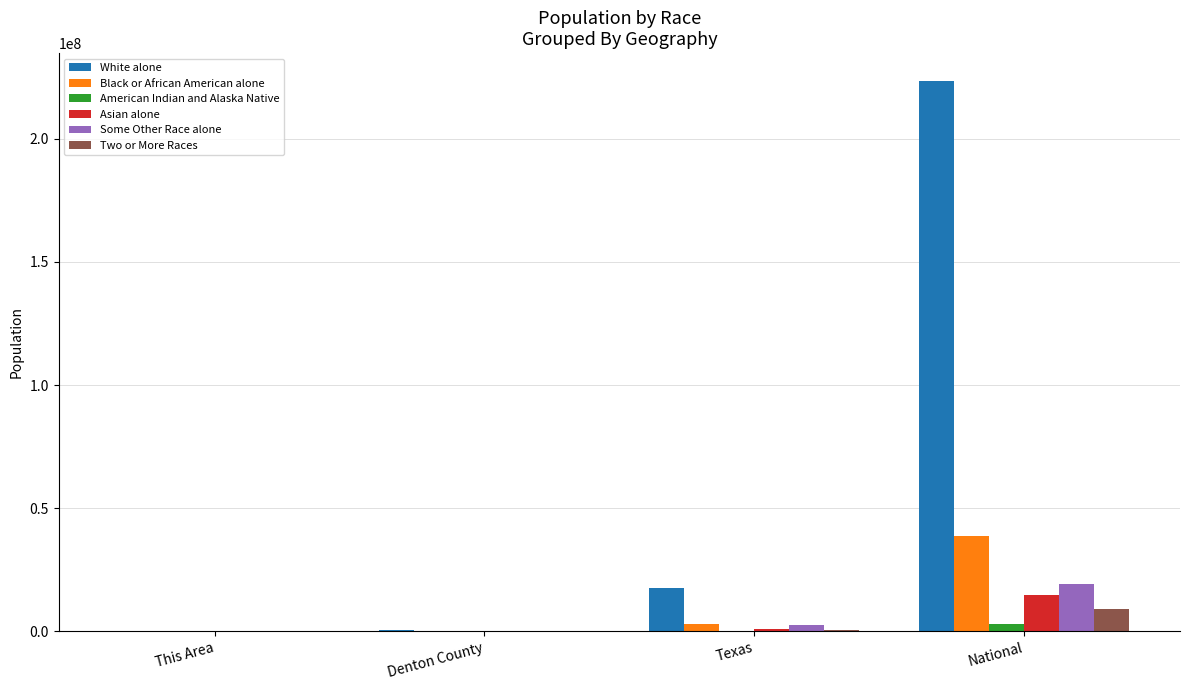

True or false: White alone has a value of 17701552 at Texas.

True